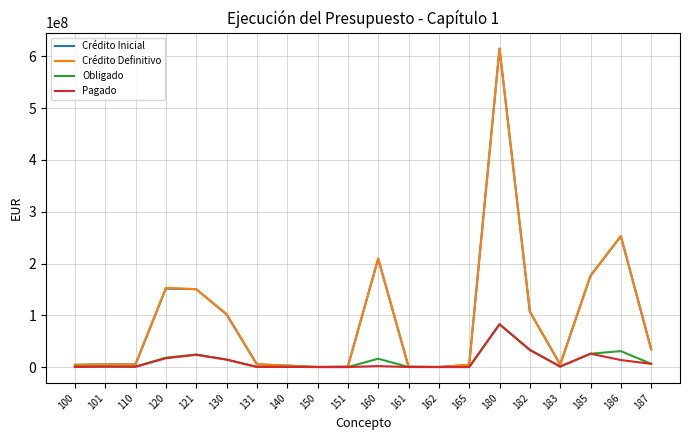

What is the total value across all series at 130?

233064613.8